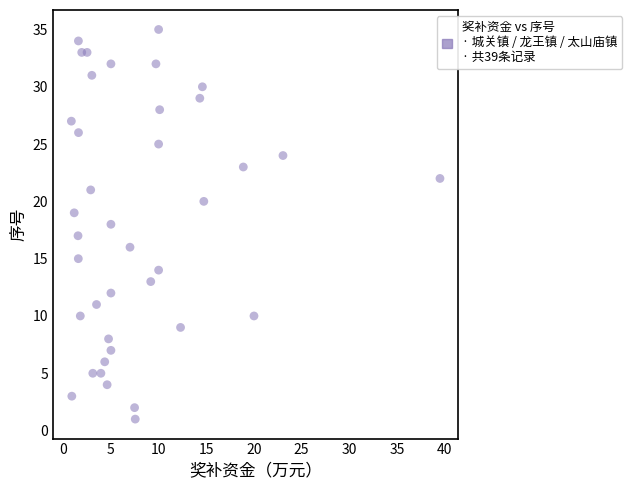

What is the range of Y values (max minus min)?

34